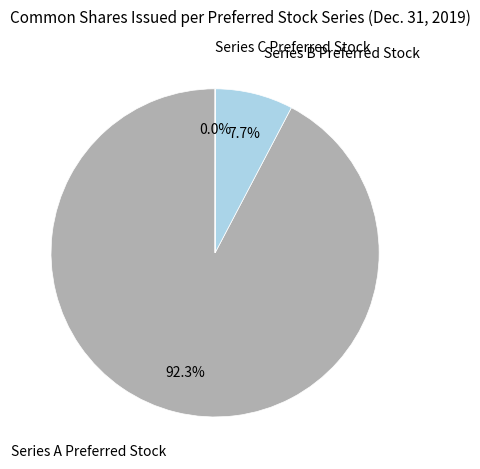

Which slice is the largest?

Series A Preferred Stock